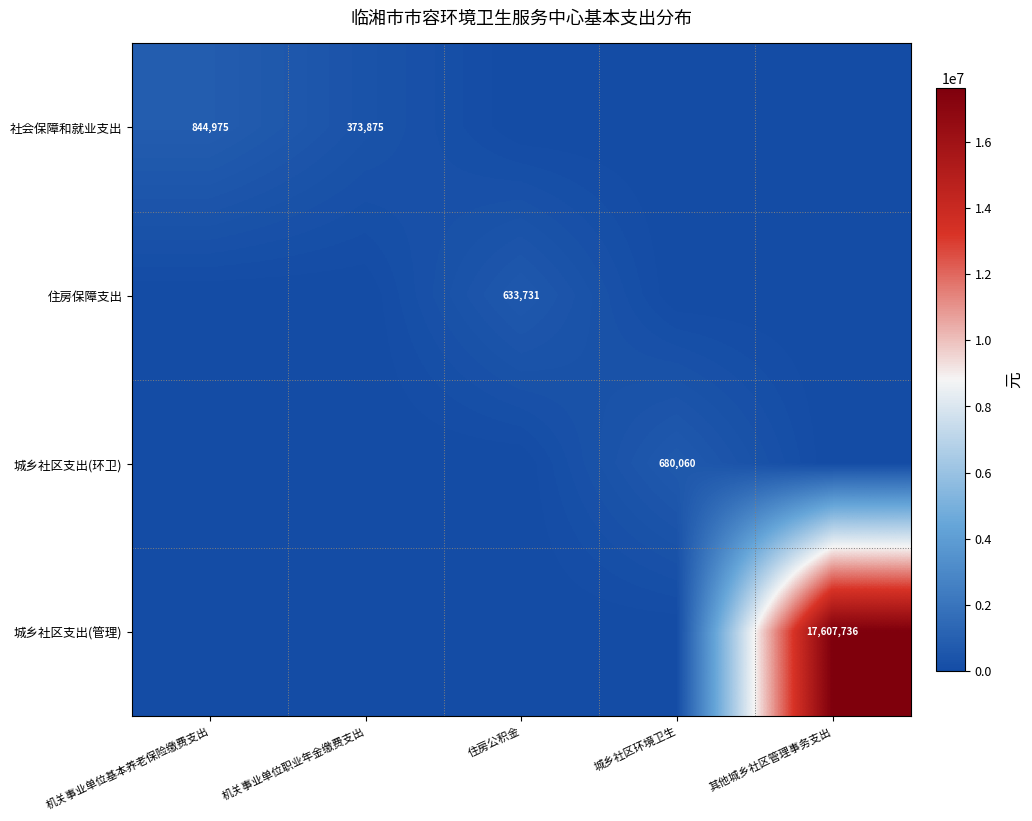

Is it true that 社会保障和就业支出 equals 516646 at 机关事业单位职业年金缴费支出?

False